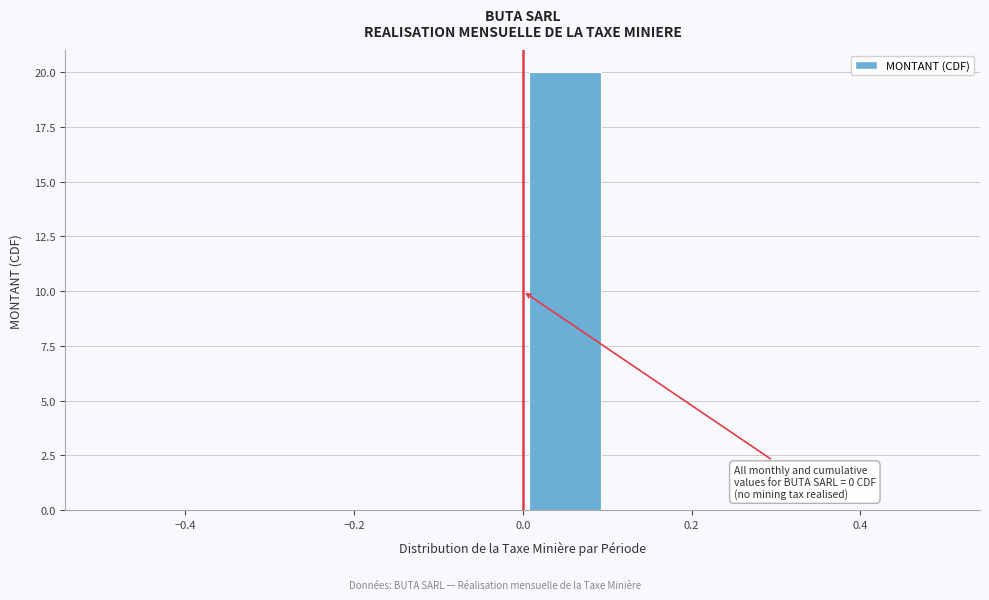

Over which range of the x-axis is the bar tallest?

0.0 to 0.1